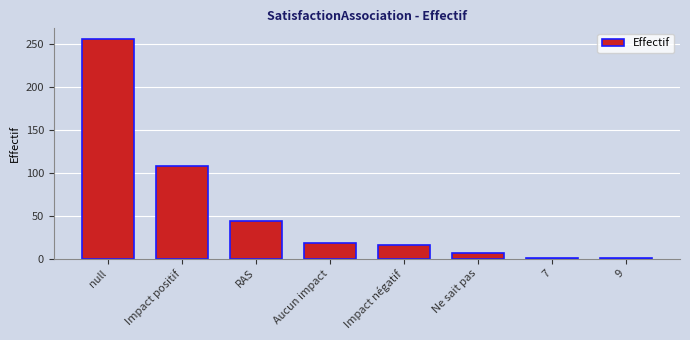

Where does the data first go above 18?

null